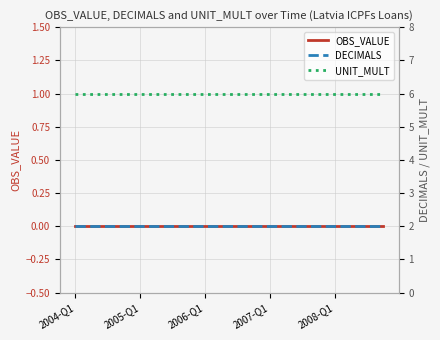

Which series changed the most between 9 and 13?

OBS_VALUE